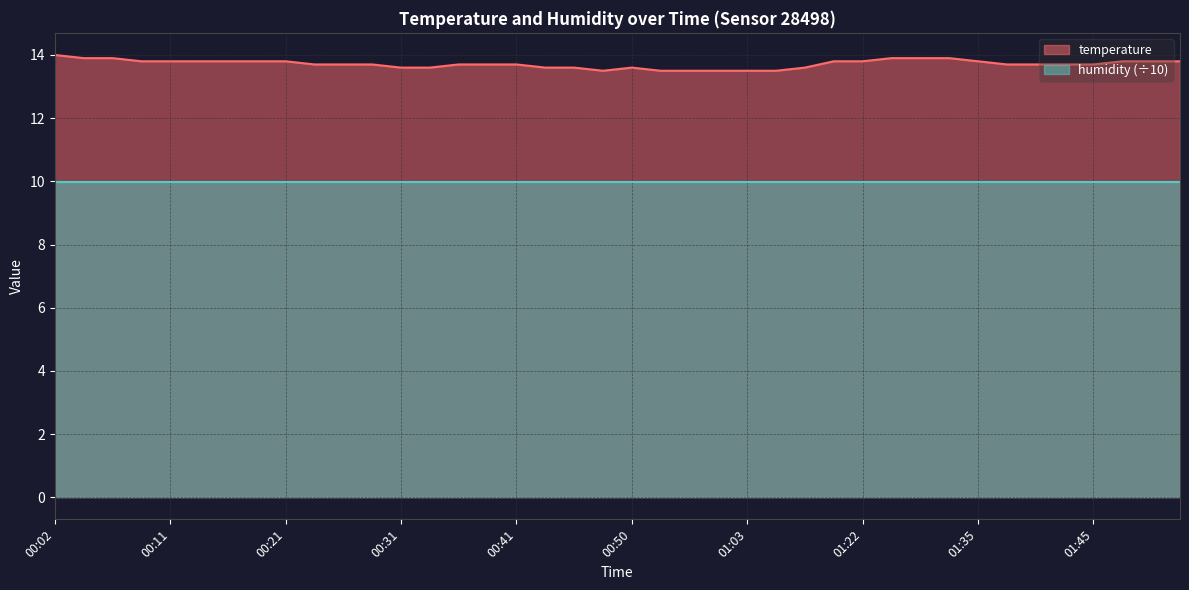

What is the label of the 22nd point from the left?

00:55